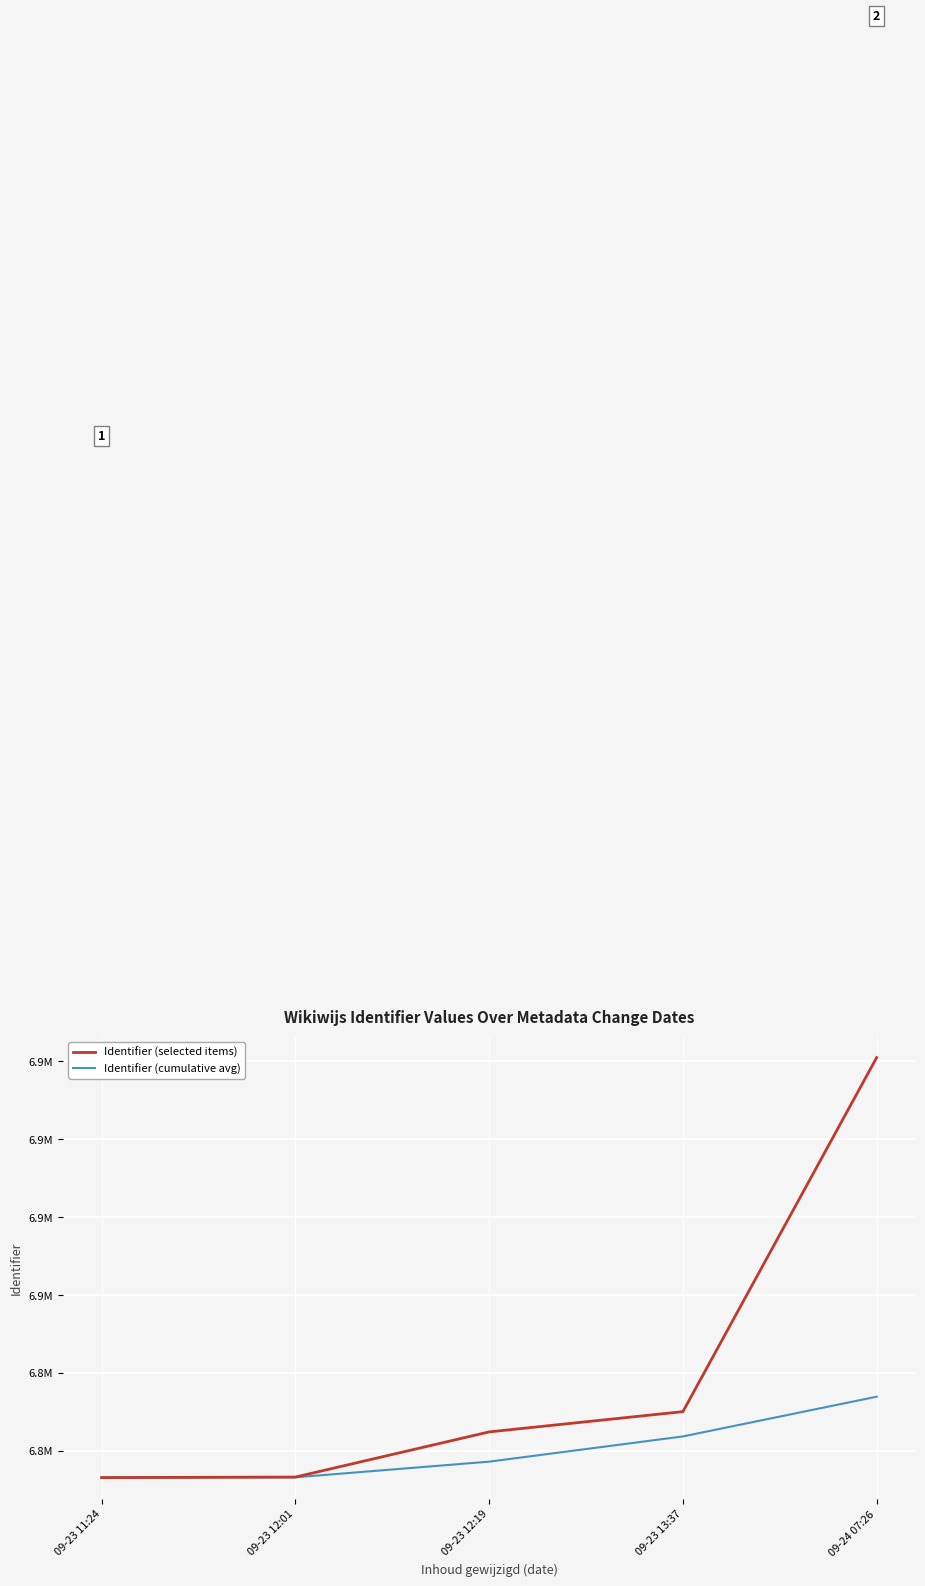

Does the chart have visible grid lines?

Yes